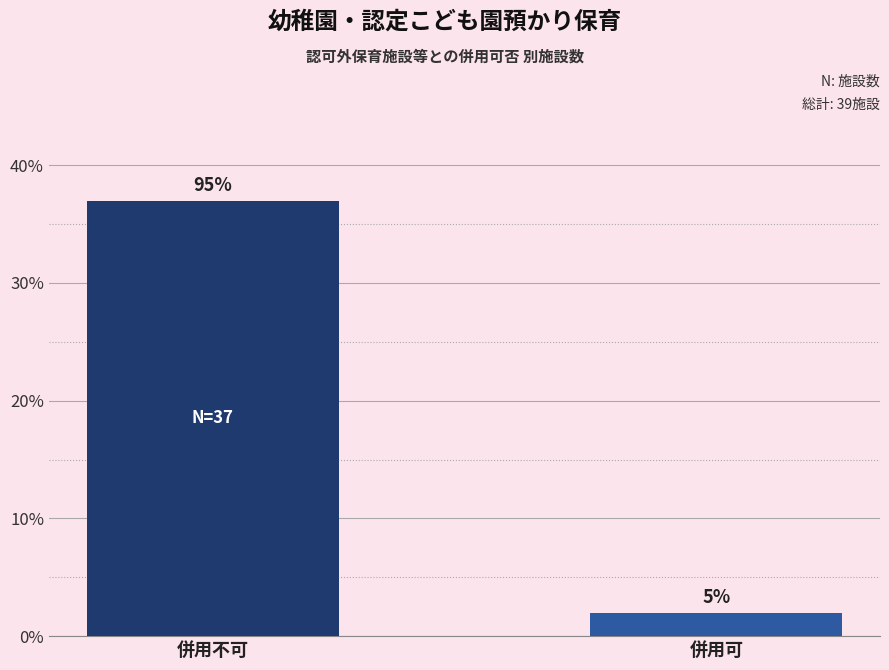

What is the sum of the values at 併用可 and 併用不可?

39